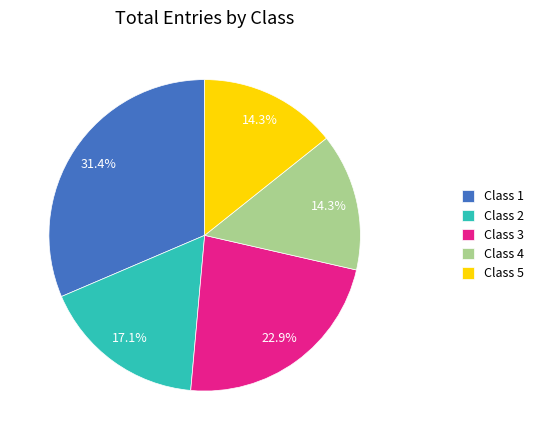

Which category has the biggest portion of the pie?

Class 1